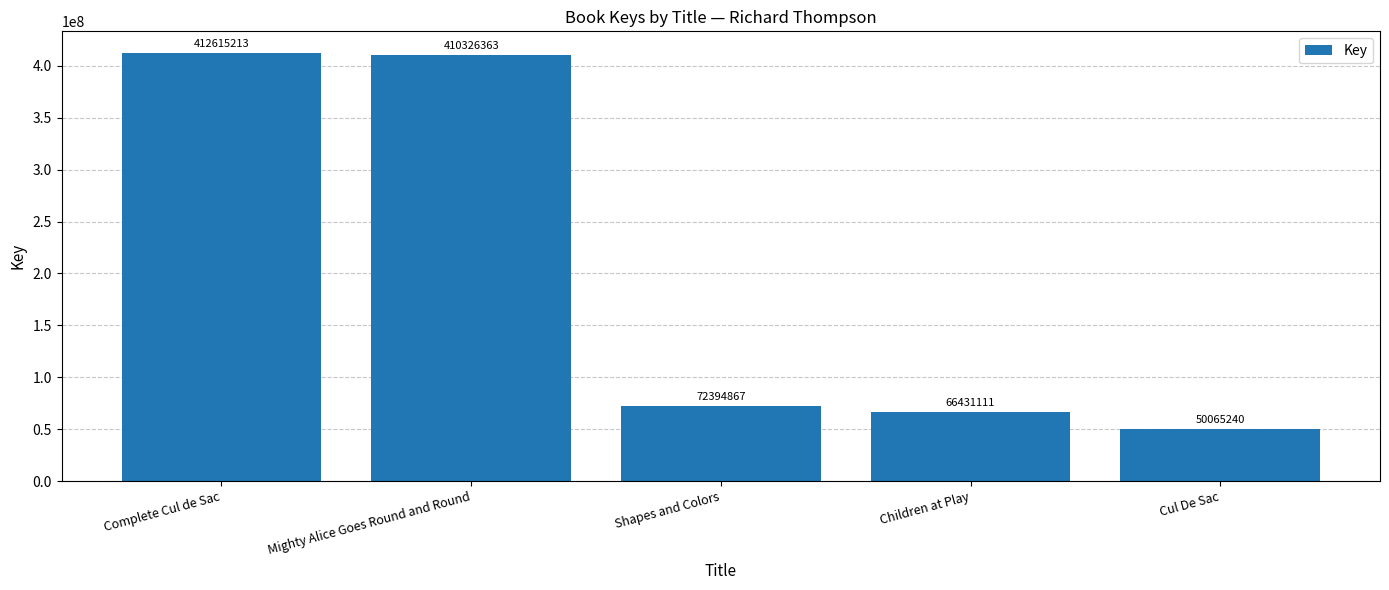

What is the value of the 4th bar from the left?

66431111